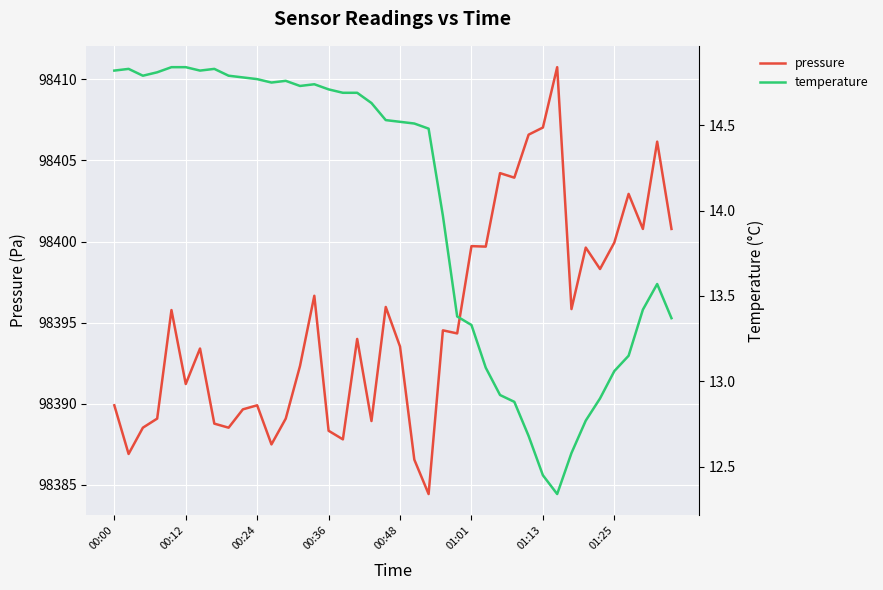

Rank the series by their average value, from lowest to highest.

temperature, pressure